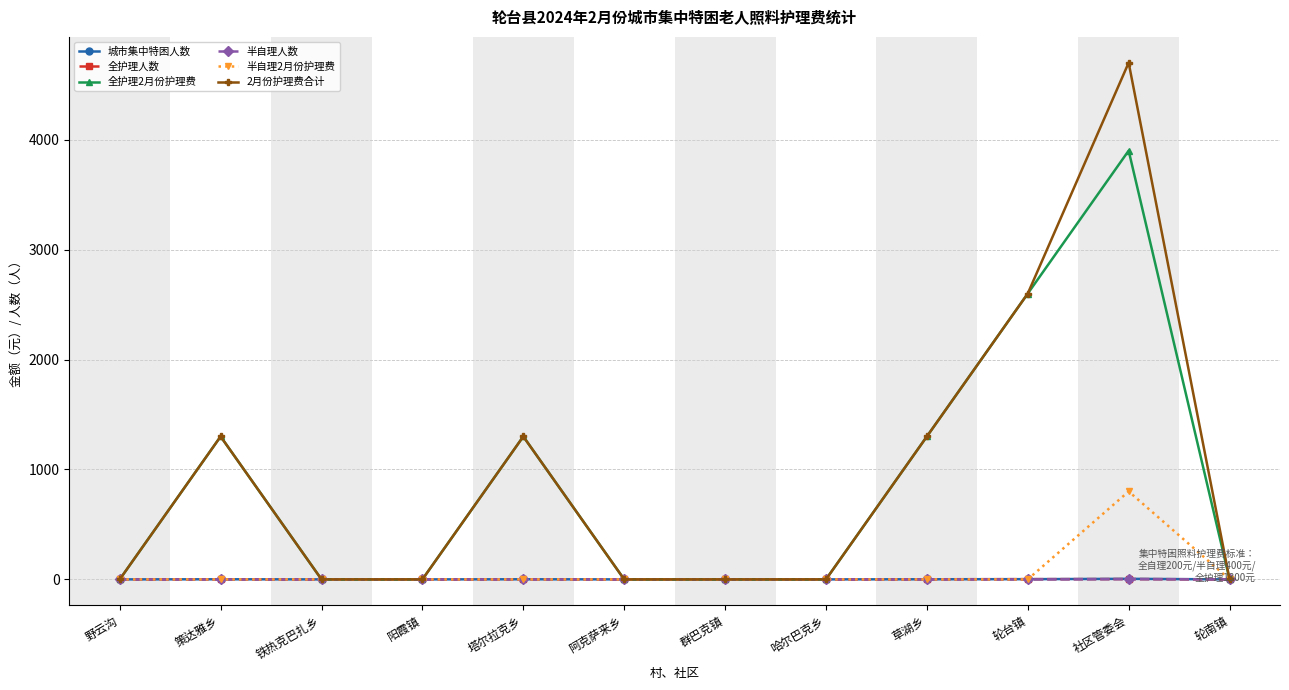

At how many categories does at least one series exceed 2812?

1